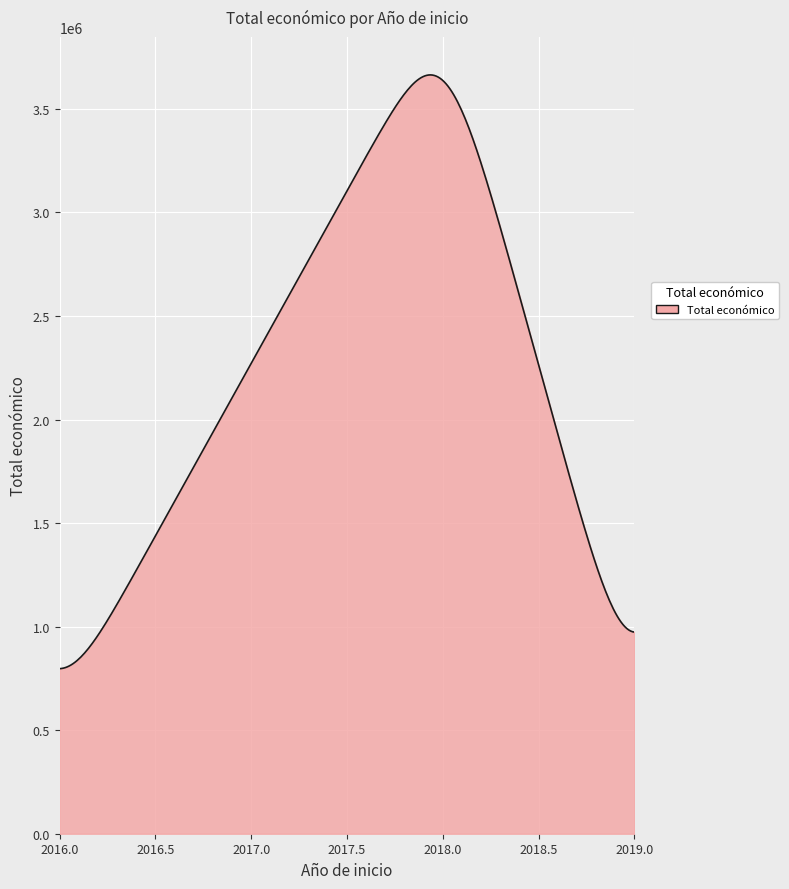

What is the maximum value shown in the chart?

3663833.9